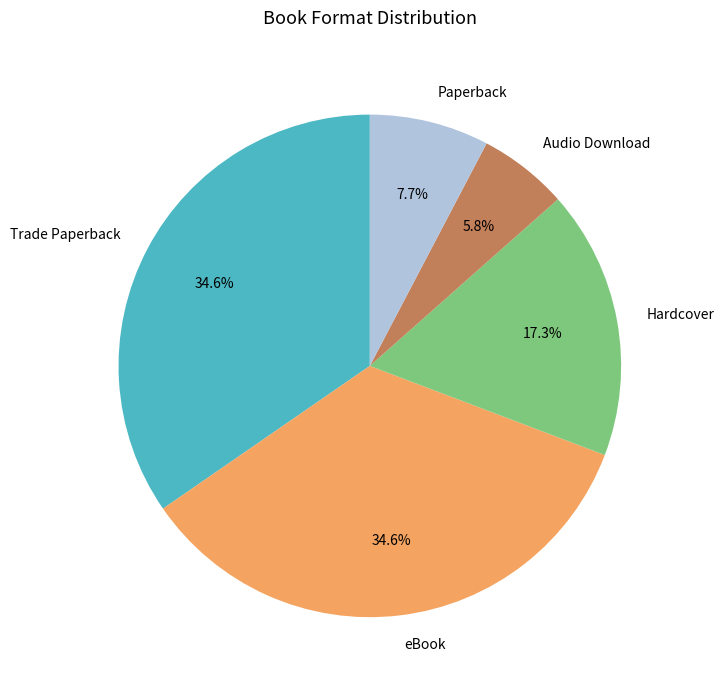

To the nearest percent, what portion does Audio Download represent?

6%